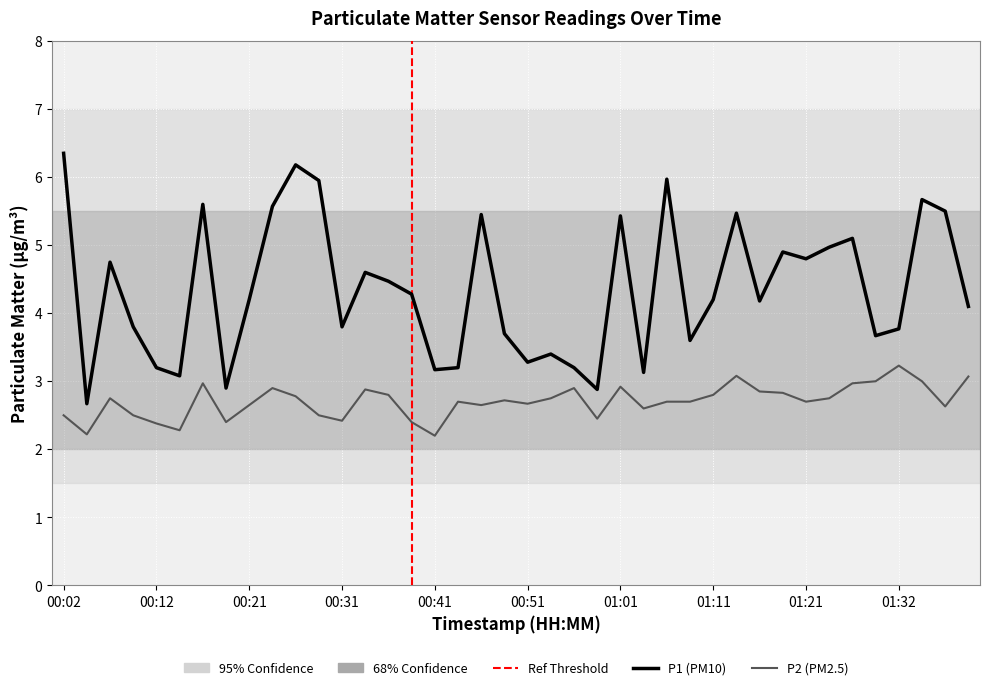

What is the minimum value for P2 (PM2.5)?

2.2